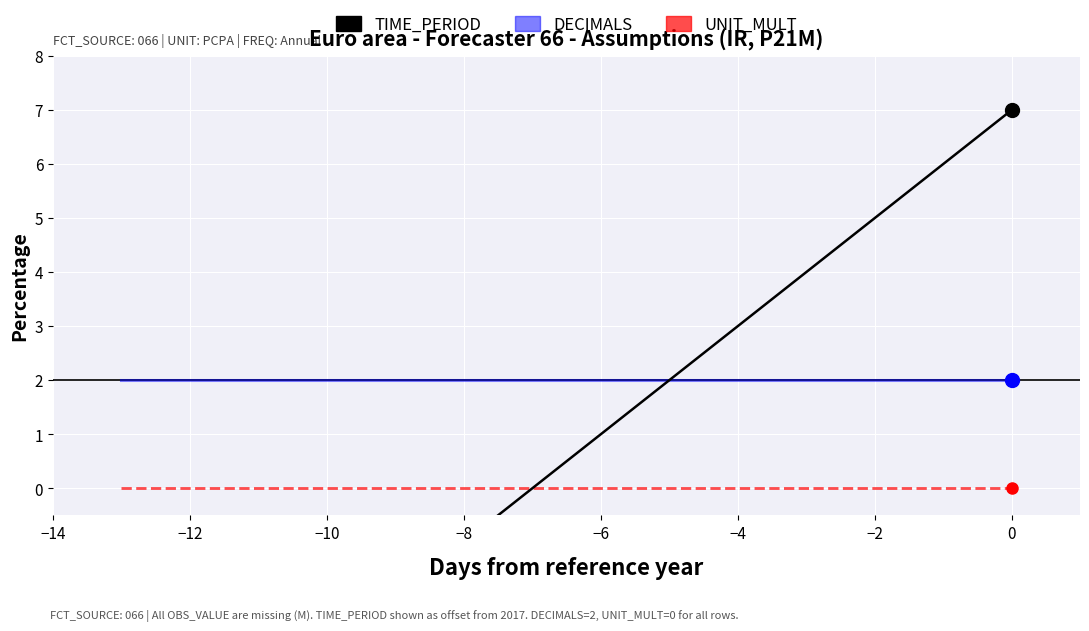

Which series has the largest range (max minus min)?

TIME_PERIOD